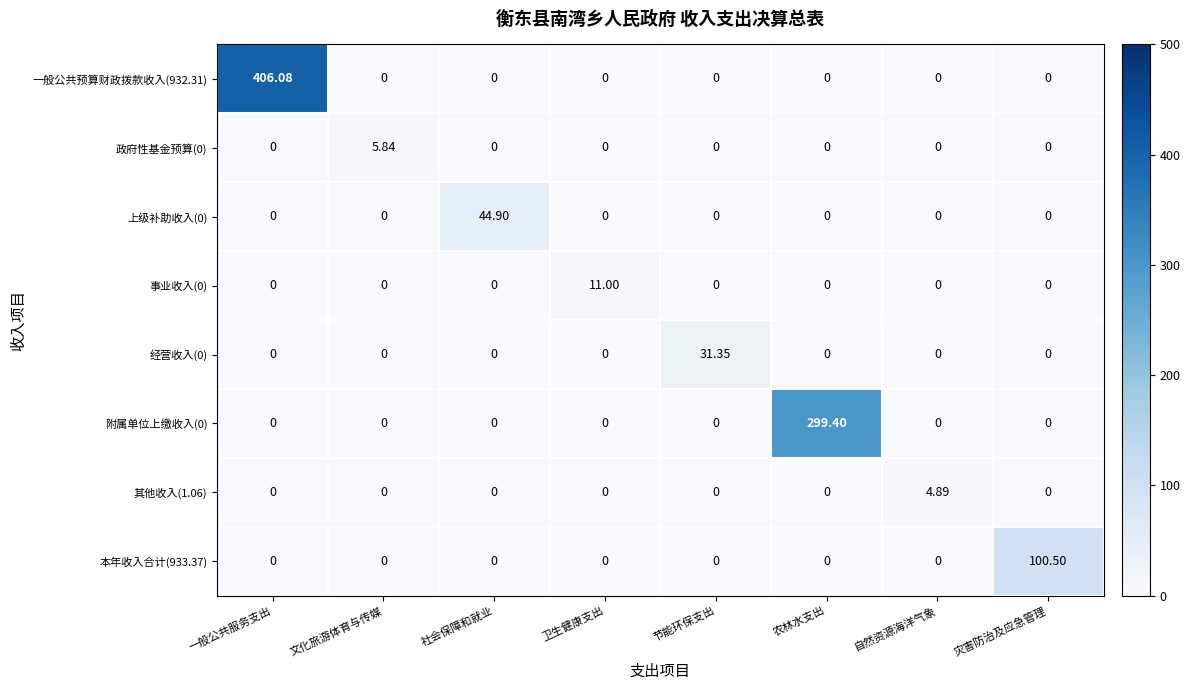

At which label does 上级补助收入(0) reach its peak?

社会保障和就业